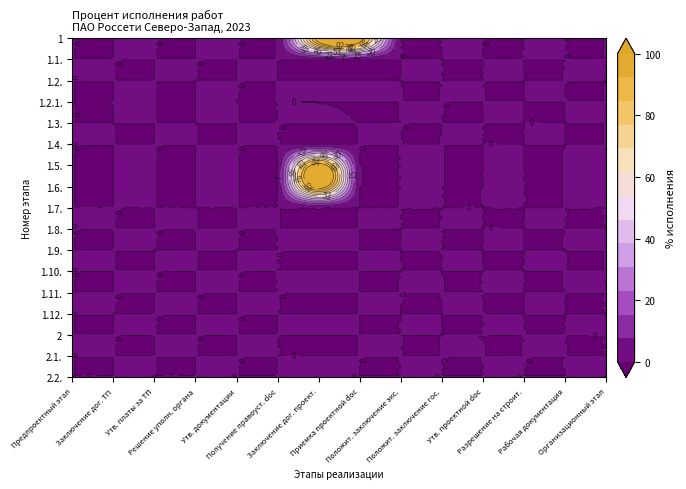

How many distinct data groups are displayed?

17